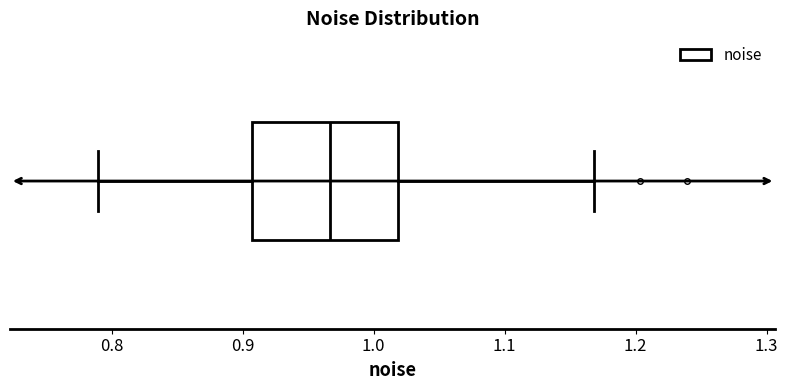

Read this box plot against the x-axis: the position of the median line, the range covered by the box, and the ends of both whiskers. The values are not printed on the chart, so give them approximately, as read against the axis.

median 0.97, box 0.91 to 1.02, whiskers 0.79 to 1.17